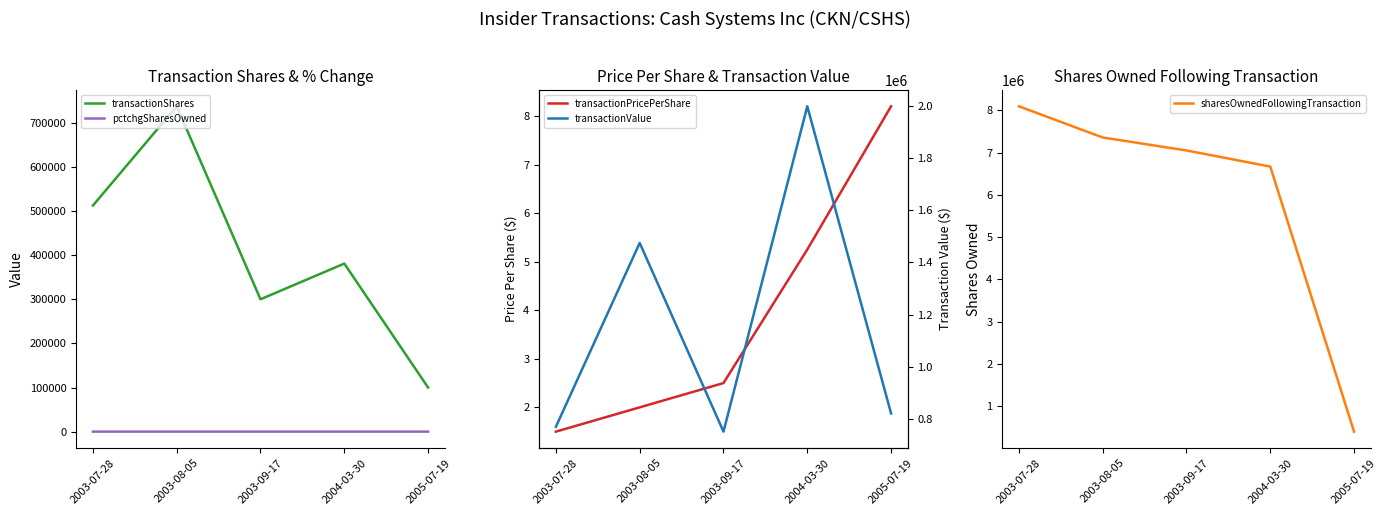

Where do sharesOwnedFollowingTransaction and transactionValue first cross each other?

2004-03-30 and 2005-07-19